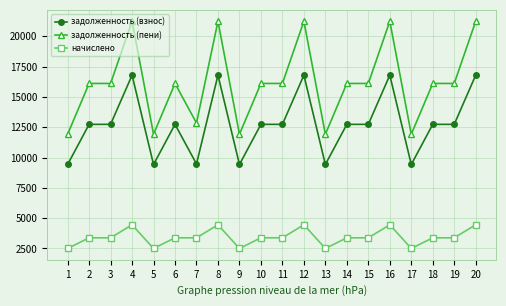

Is it true that задолженность (взнос) equals 13106.1 at 1?

False